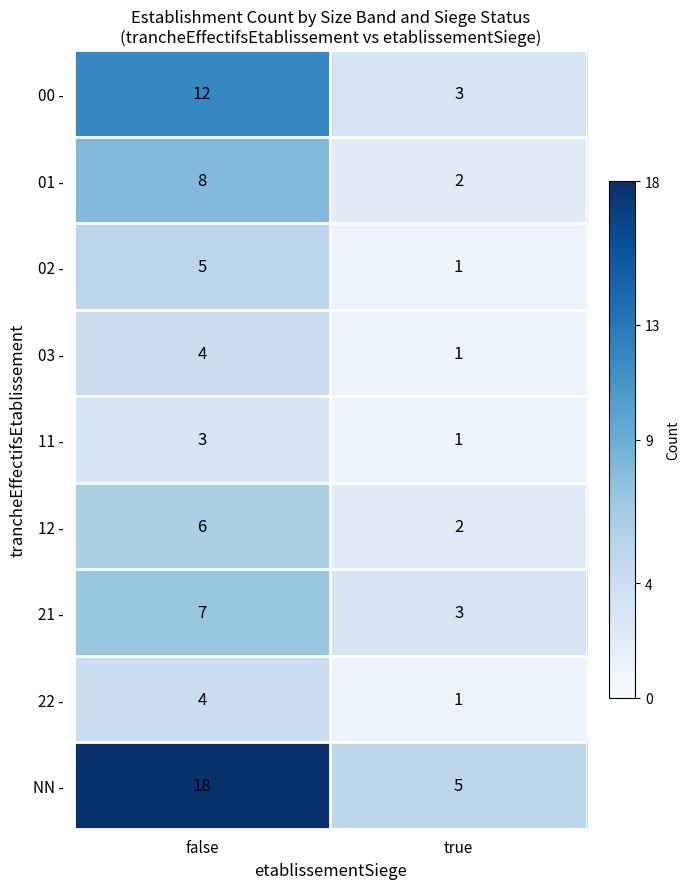

At how many categories does at least one series exceed 11?

1